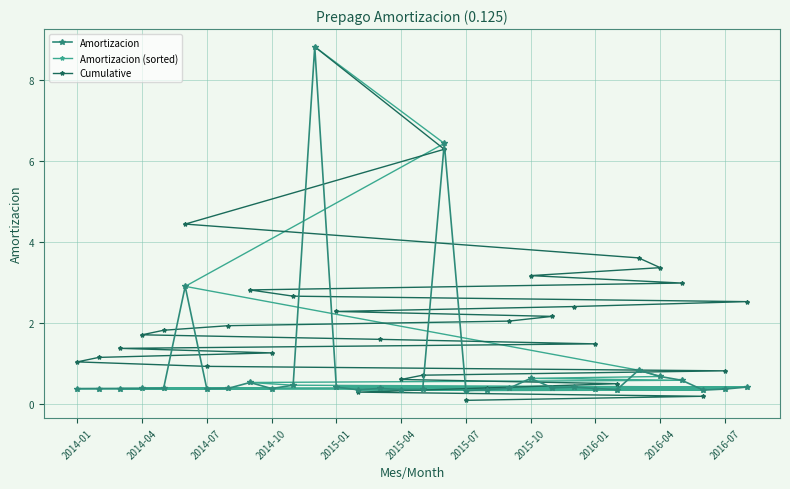

What is the highest value of the Amortizacion (sorted) series?

8.8